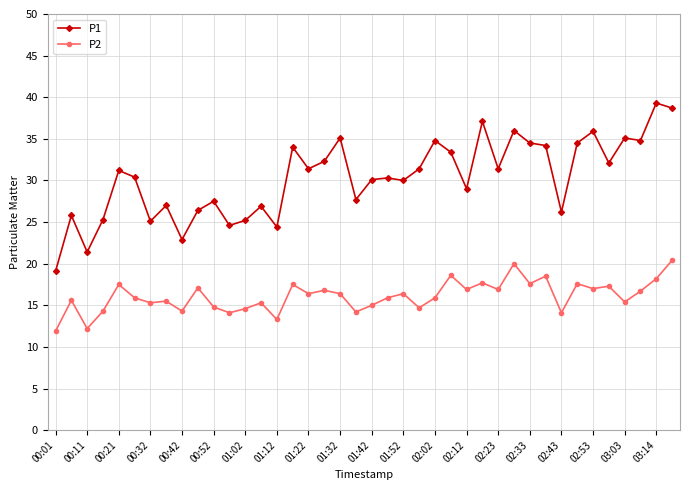

What is the average value of the P2 series?

16.1